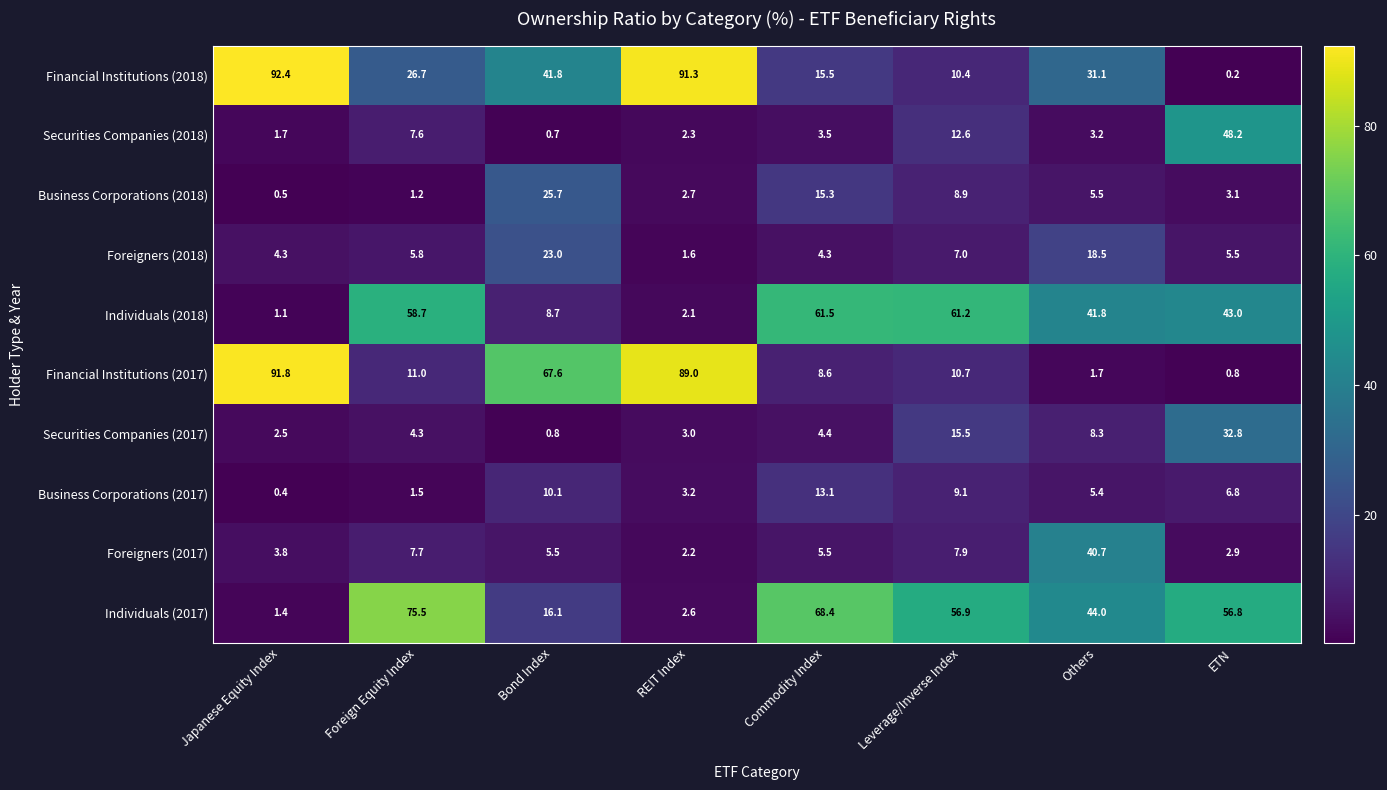

Which category has the highest value across all series?

Japanese Equity Index